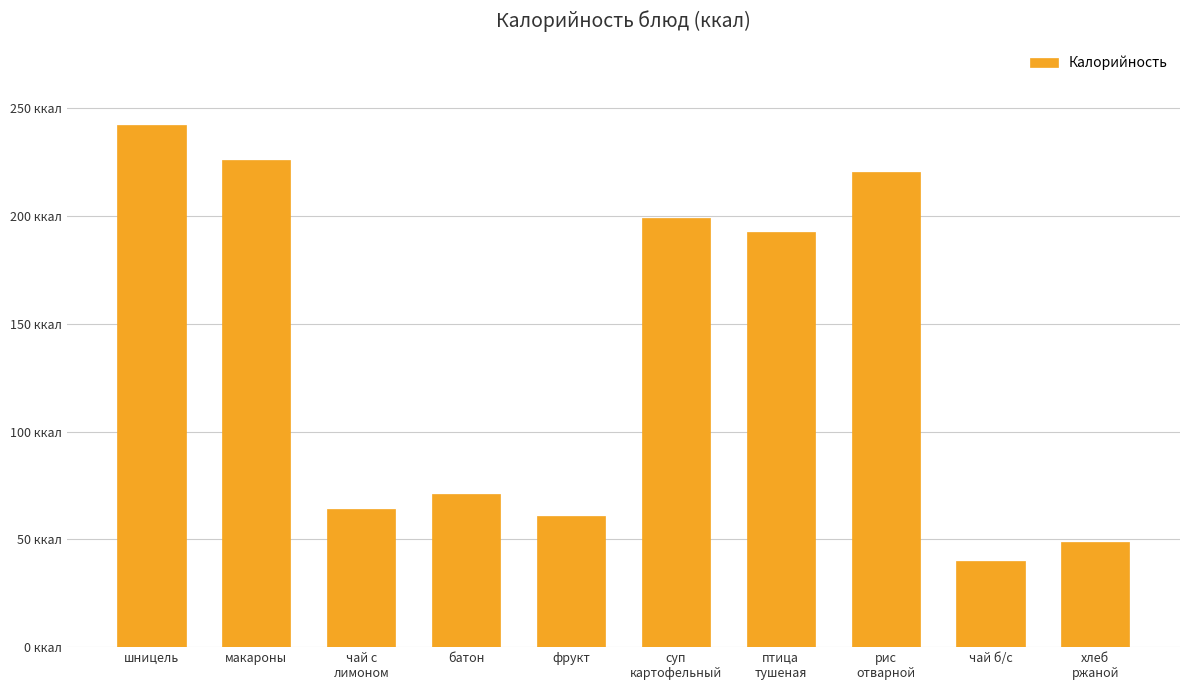

Reading left to right, extract all data points from this chart.

шницель=242.0	макароны=226.0	чай с
лимоном=64.0	батон=71.0	фрукт=61.0	суп
картофельный=199.0	птица
тушеная=192.6	рис
отварной=220.6	чай б/с=40.0	хлеб
ржаной=48.7